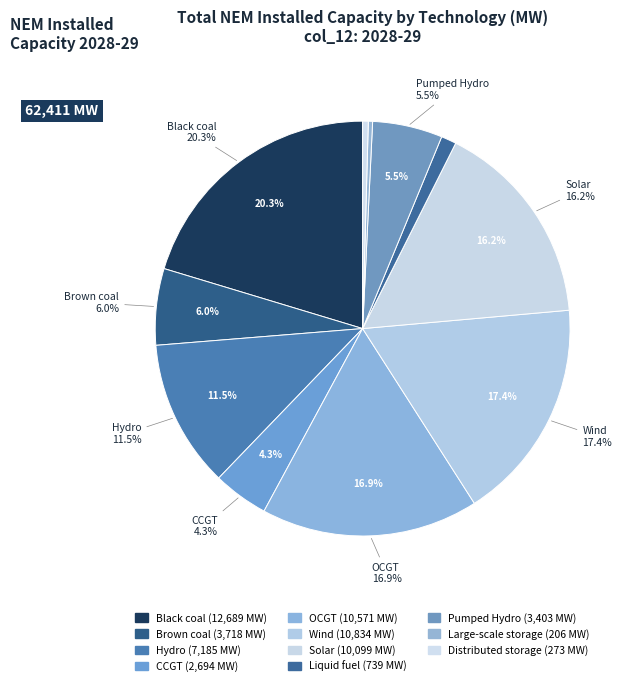

Approximately how many times larger is the value at Liquid fuel compared to Large-scale storage?

3.6